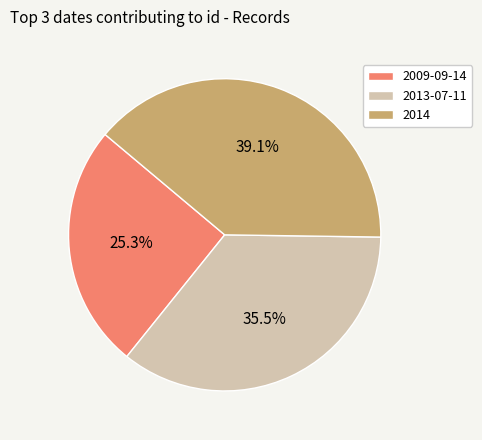

Do 2014 and 2009-09-14 together represent more than half of the pie?

Yes